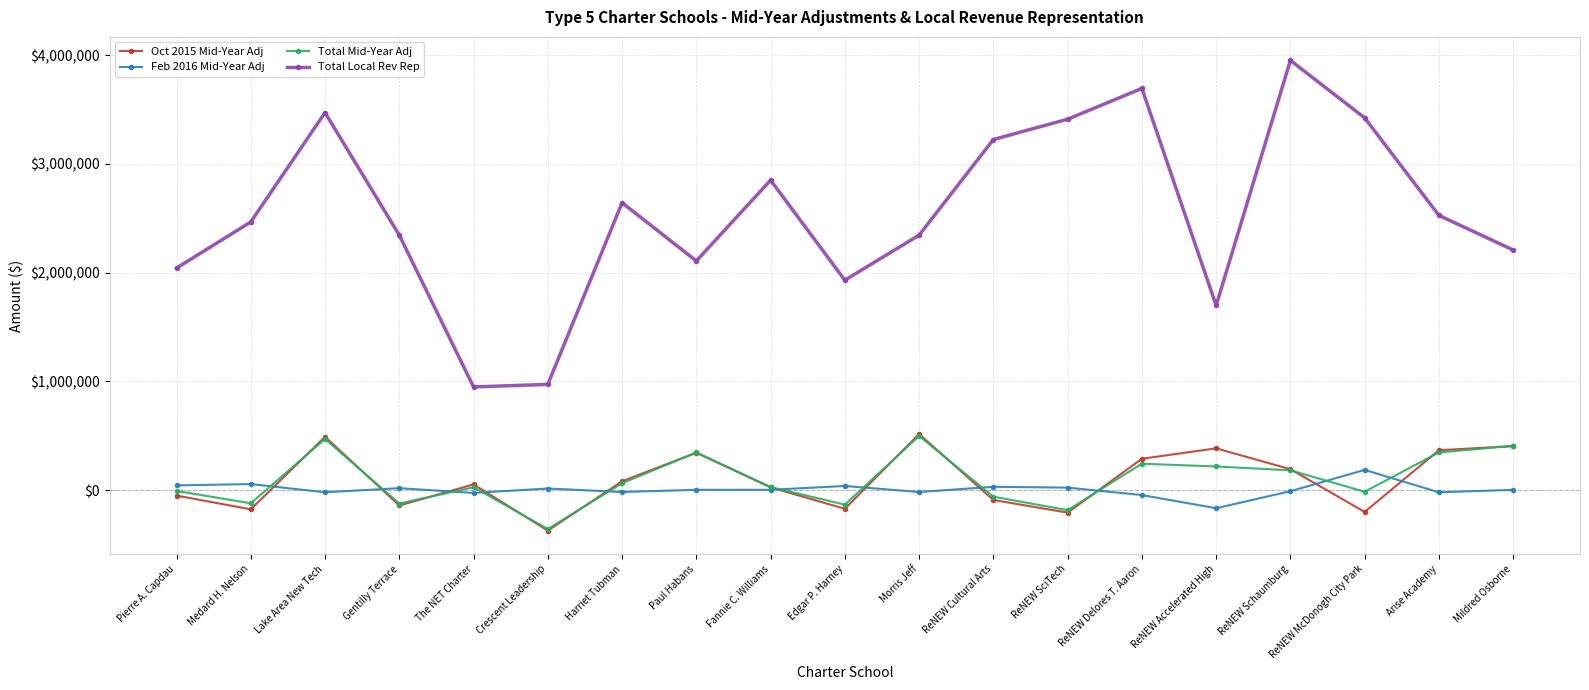

At which category does Oct 2015 Mid-Year Adj reach its first local peak?

Lake Area New Tech